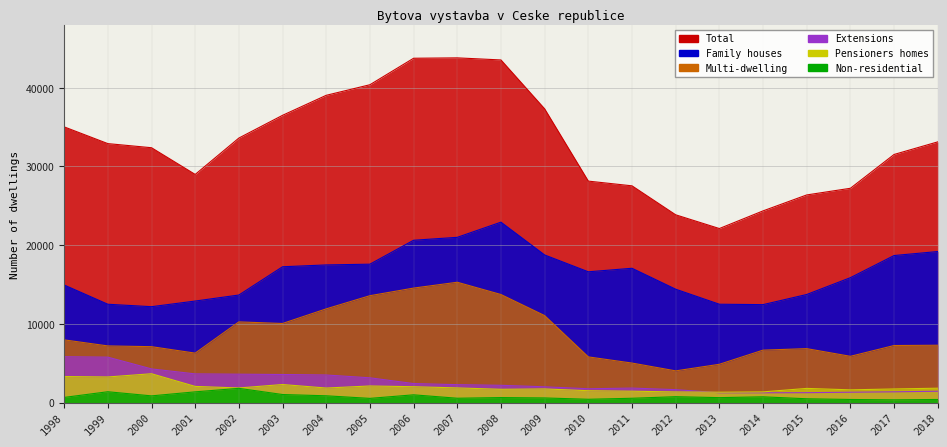

Is it true that Family houses equals 11822 at 2009?

False